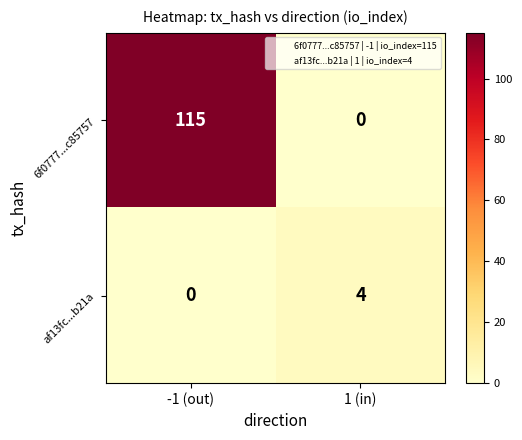

List the labels in order of af13fc...b21a value, smallest first.

-1 (out), 1 (in)